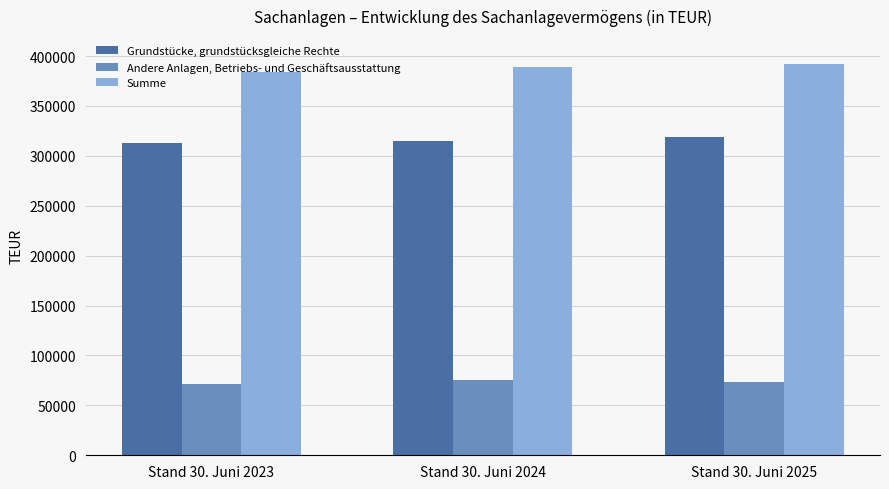

Rank the series at Stand 30. Juni 2024 from highest to lowest value.

Summe, Grundstücke, grundstücksgleiche Rechte, Andere Anlagen, Betriebs- und Geschäftsausstattung